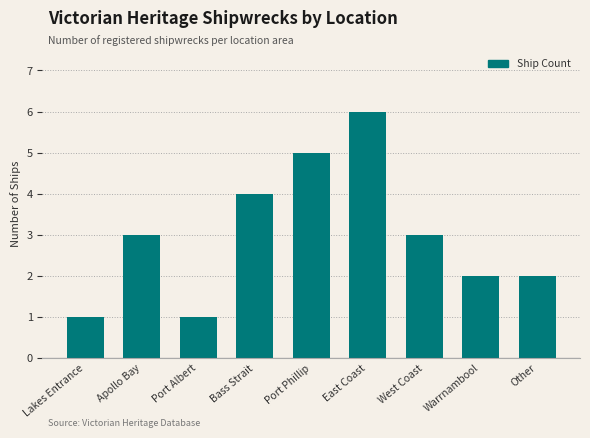

How many data points are less than 3?

4